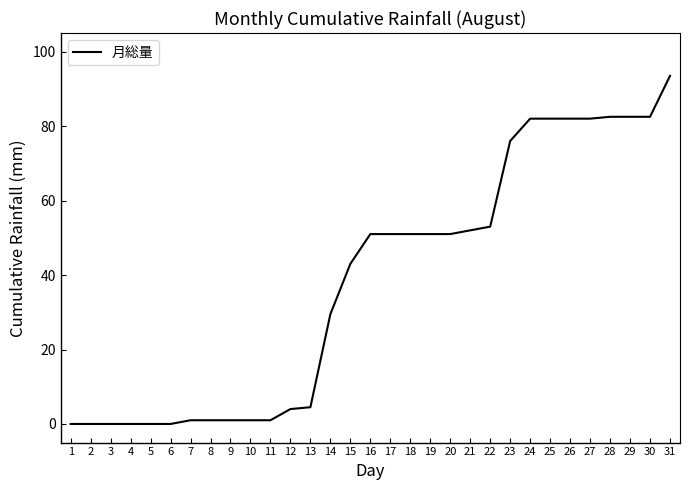

What is the greatest value displayed?

93.5